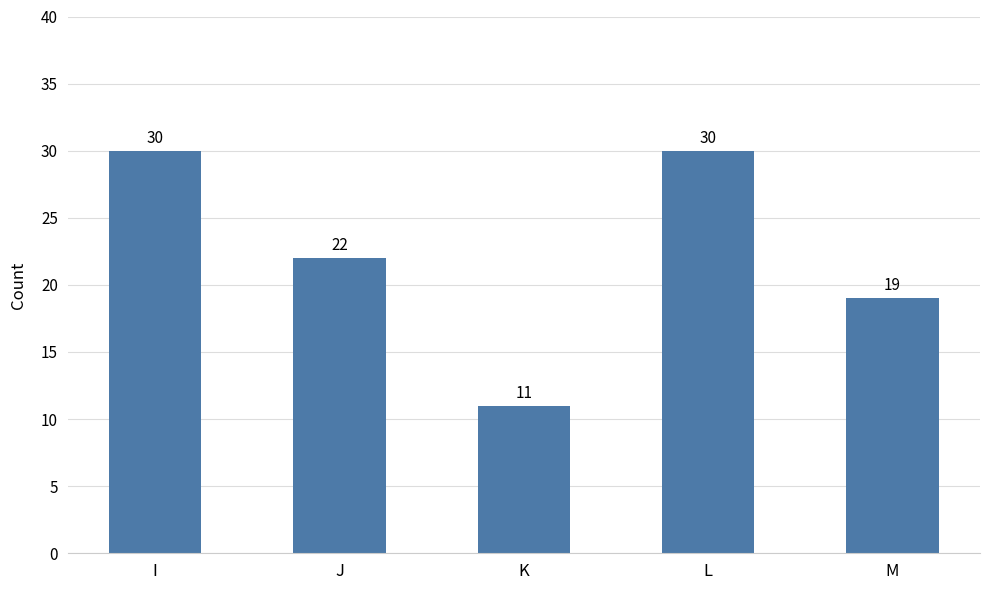

How many values are between 19 and 30?

4